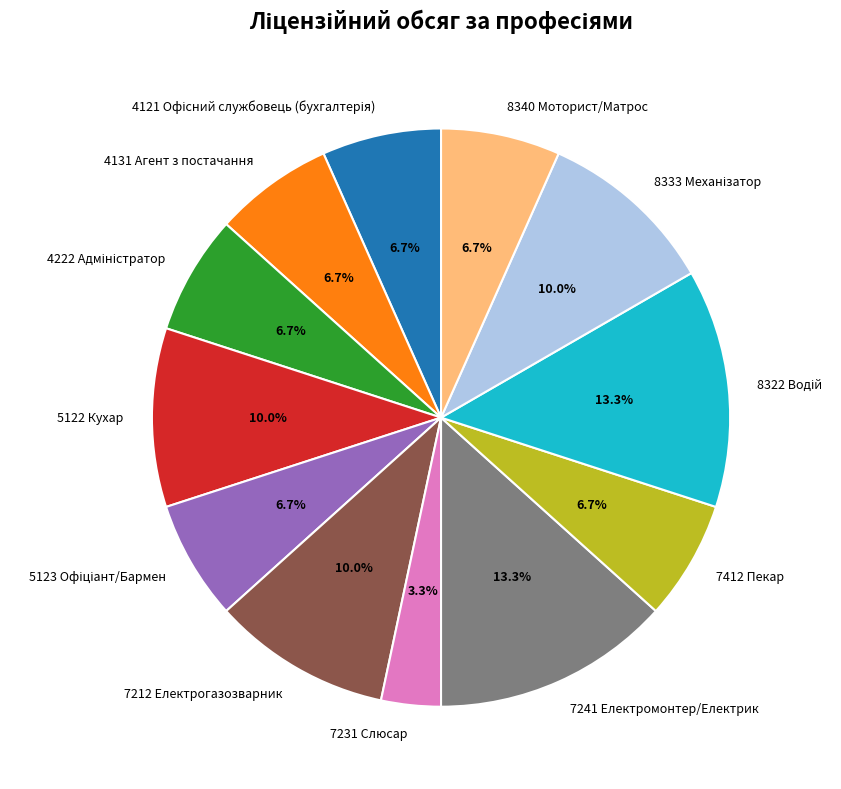

Is 5122 Кухар the majority of the pie?

No